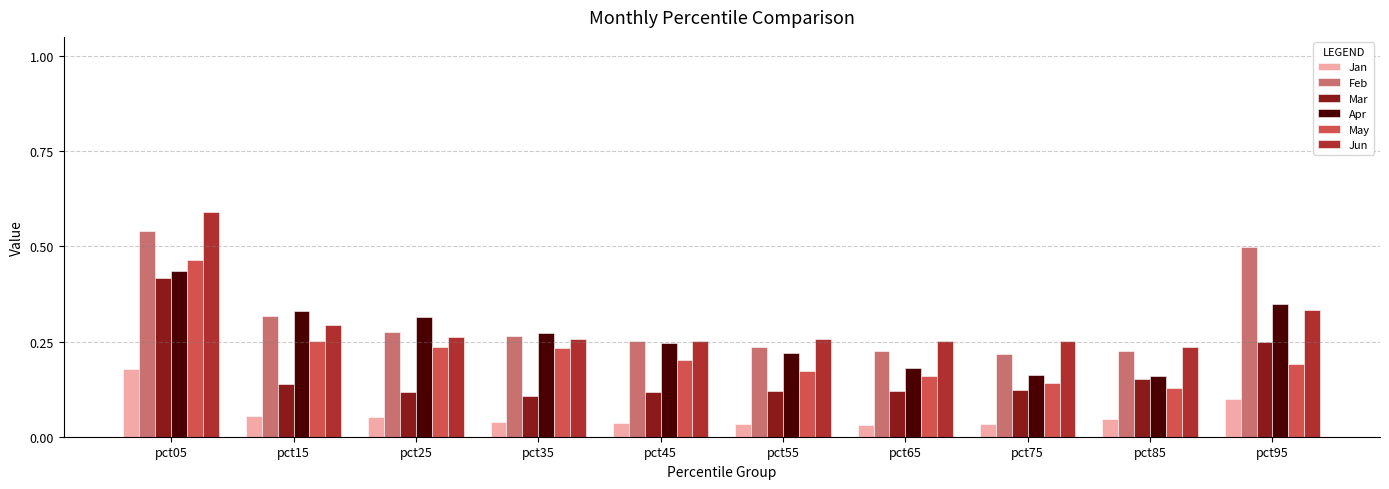

What are all the series names shown in the legend?

Jan, Feb, Mar, Apr, May, Jun